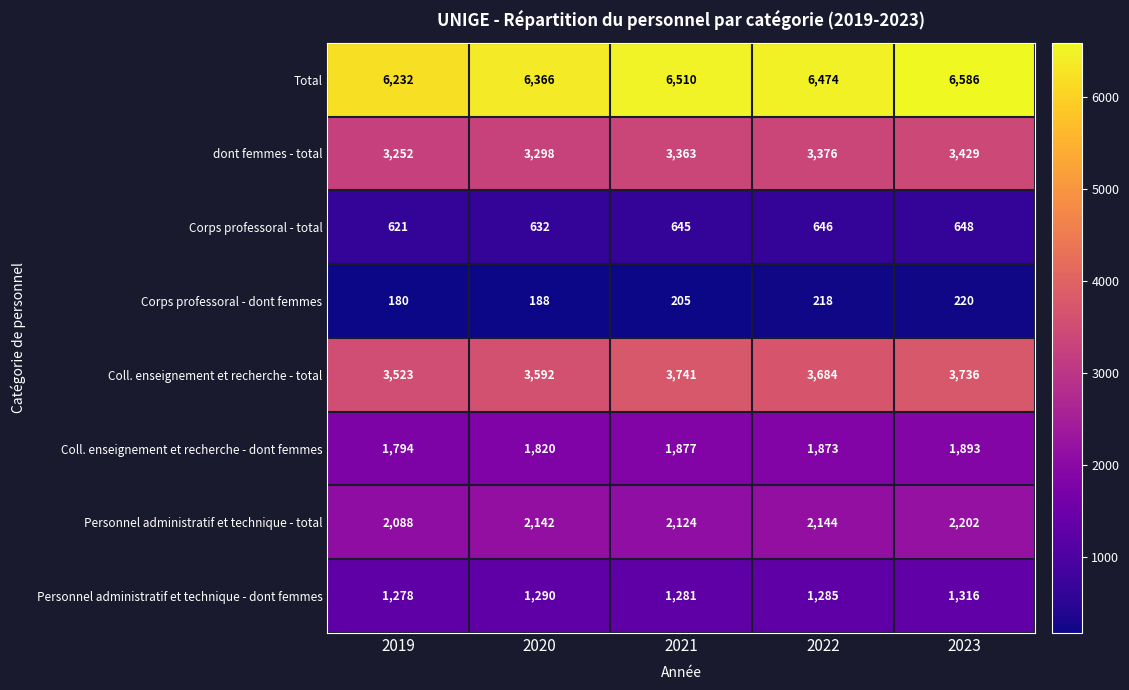

What is the maximum value shown in the chart?

6586